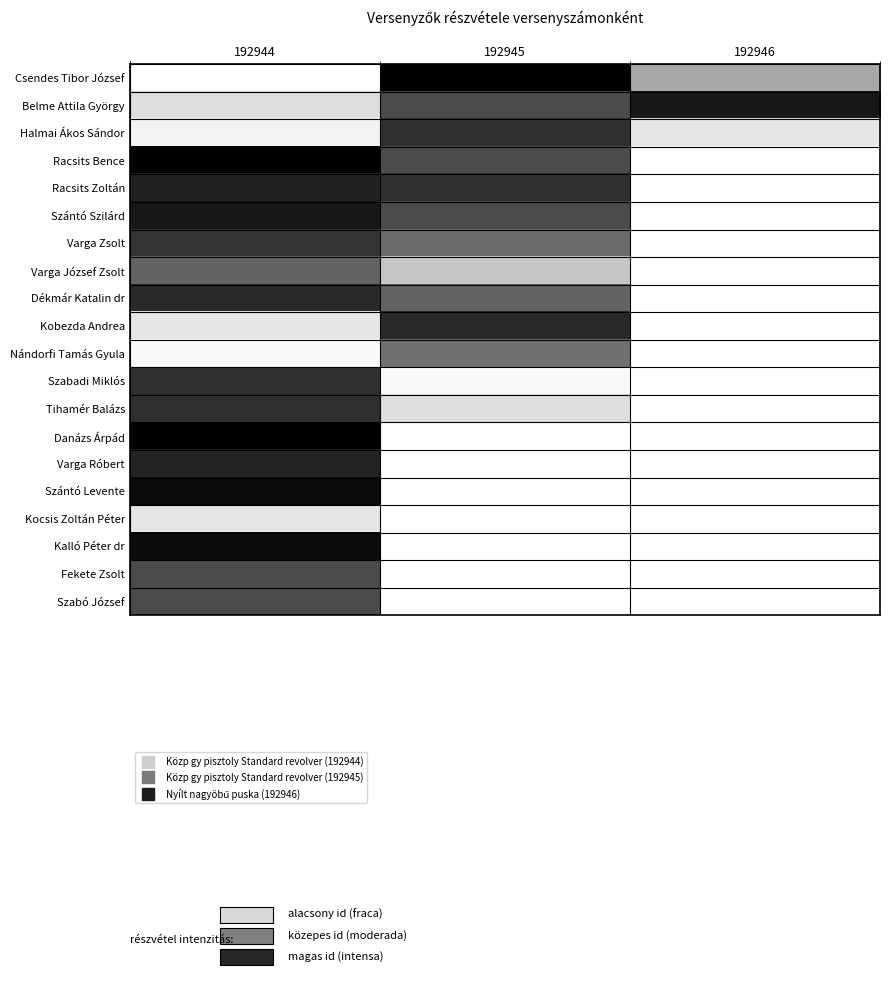

Rank the series by their maximum value, from highest to lowest.

Csendes Tibor József, Danázs Árpád, Racsits Bence, Szántó Levente, Kalló Péter dr, Belme Attila György, Szántó Szilárd, Racsits Zoltán, Varga Róbert, Dékmár Katalin dr, Kobezda Andrea, Tihamér Balázs, Halmai Ákos Sándor, Szabadi Miklós, Varga Zsolt, Fekete Zsolt, Szabó József, Varga József Zsolt, Nándorfi Tamás Gyula, Kocsis Zoltán Péter